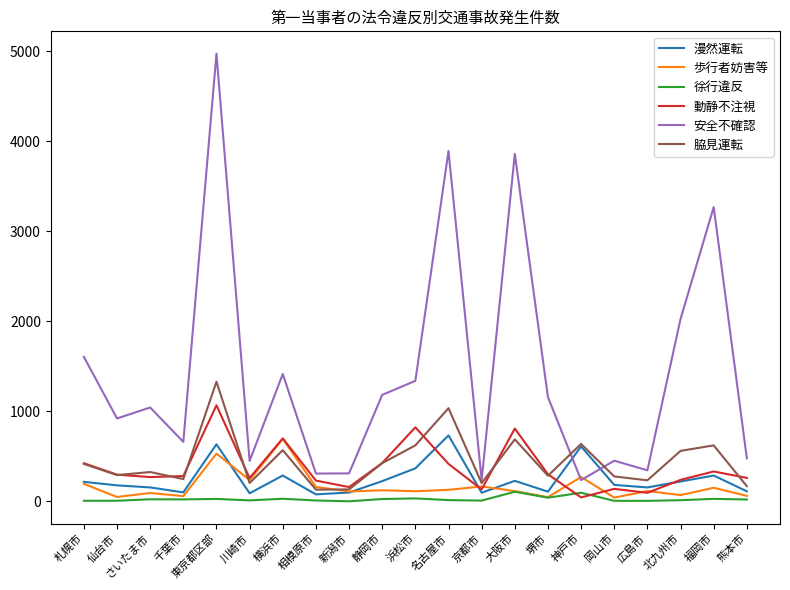

At which label does 歩行者妨害等 reach its peak?

横浜市